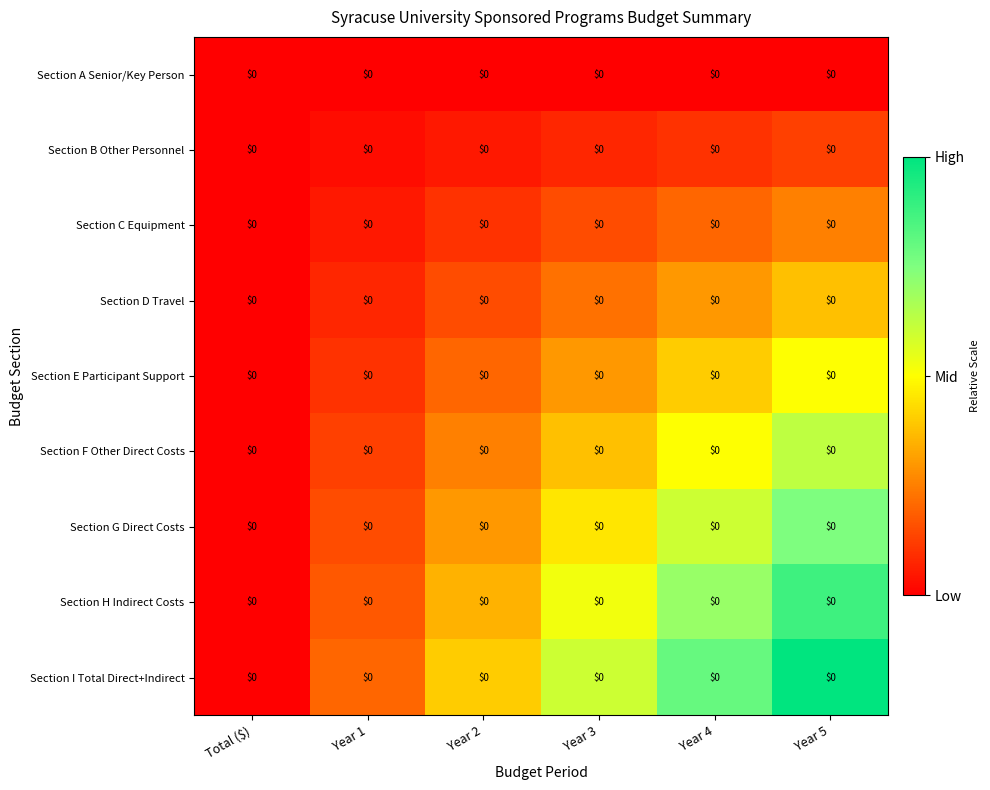

At which label does Section A Senior/Key Person reach its peak?

Total ($)